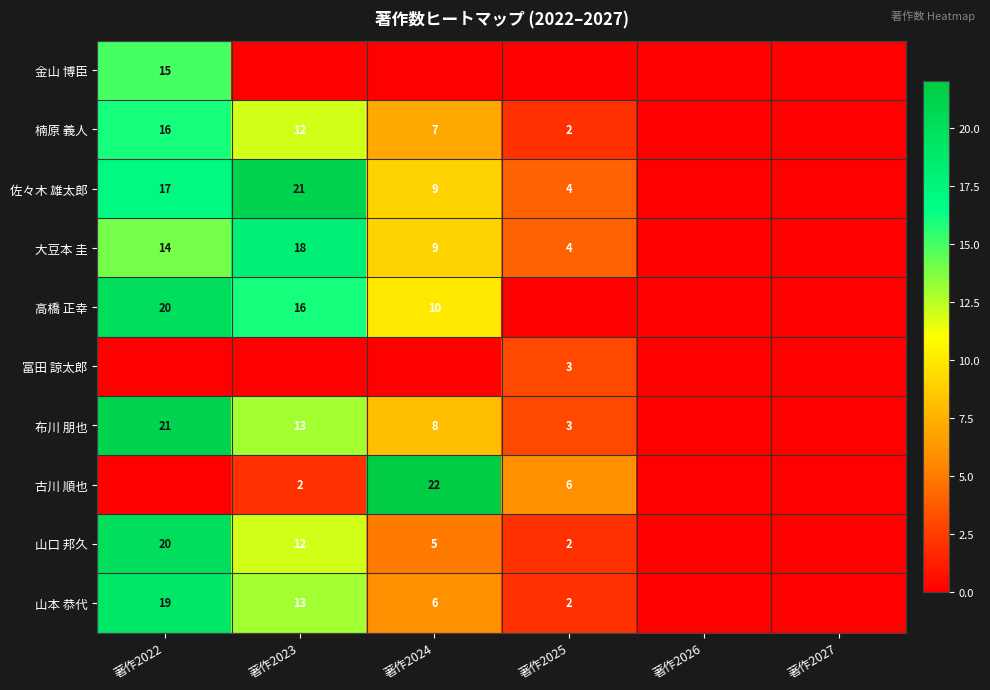

The 楠原 義人 series shows 7 at 著作2024. True or false?

True